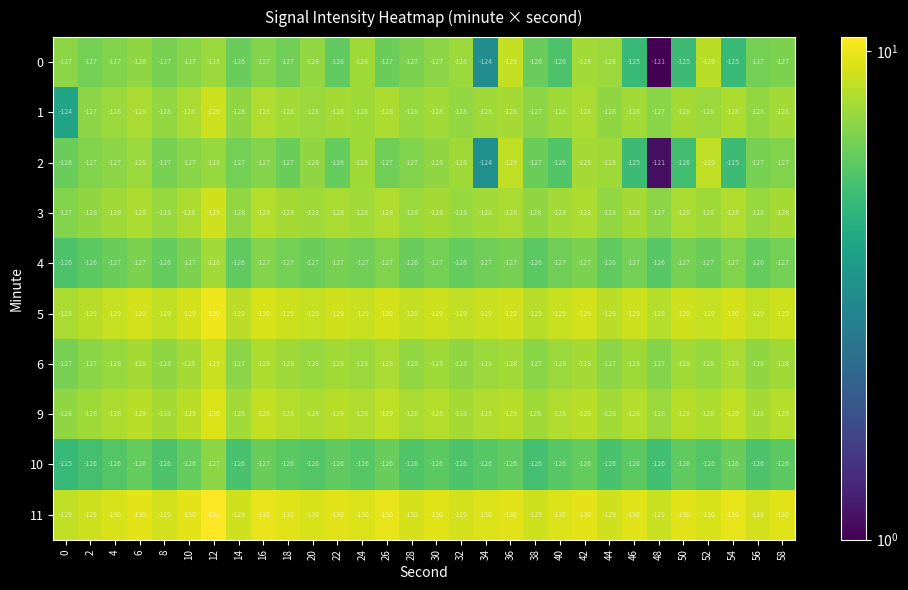

What is the total value across all series at 24?

-1280